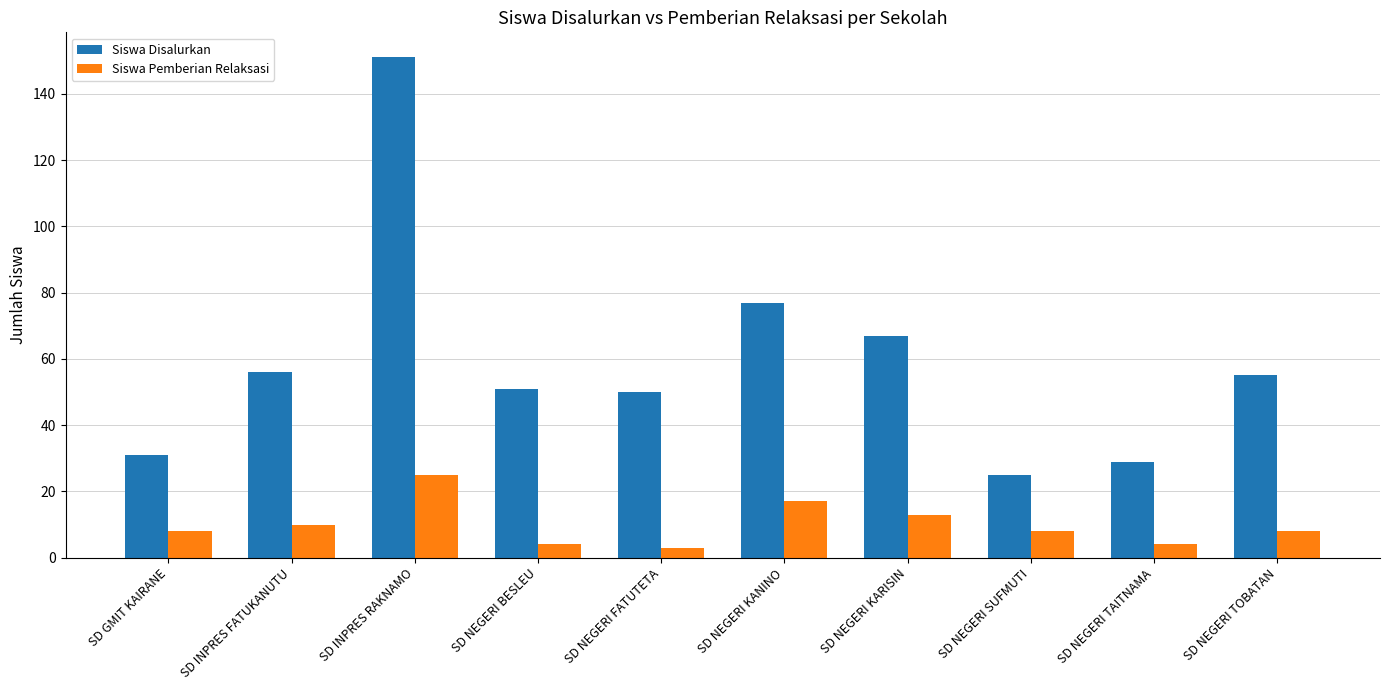

Rank the series by their maximum value, from lowest to highest.

Siswa Pemberian Relaksasi, Siswa Disalurkan